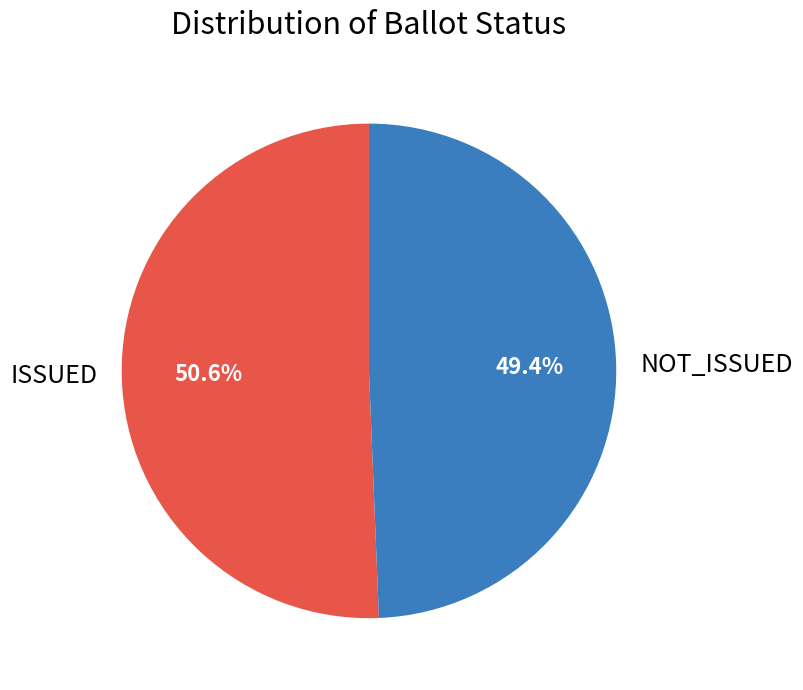

To the nearest percent, what percentage of the pie is NOT_ISSUED?

49%